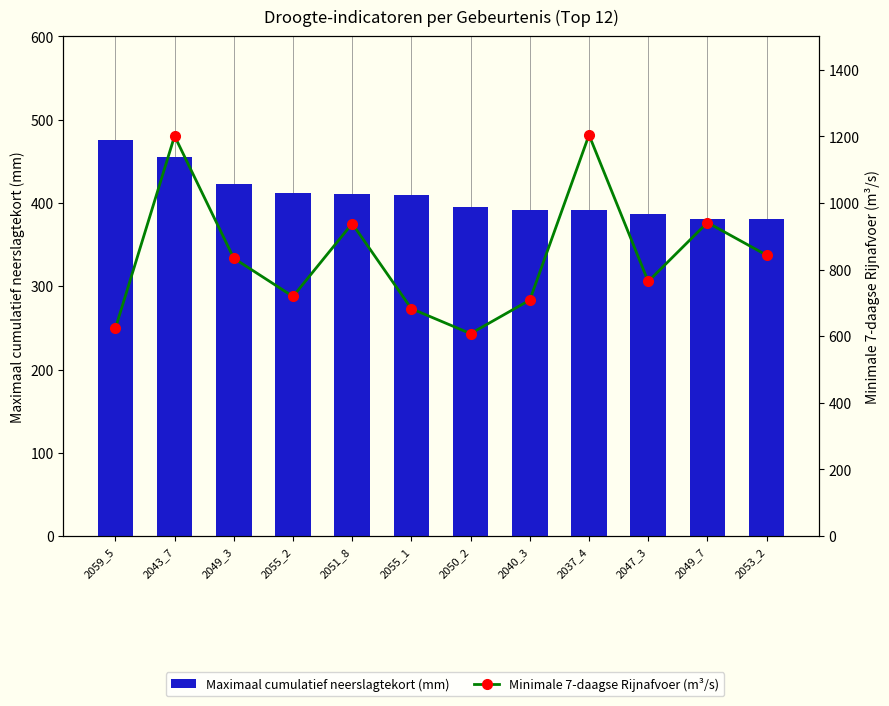

At 2043_7, list the series in order from smallest to largest.

Maximaal cumulatief neerslagtekort (mm), Minimale 7-daagse Rijnafvoer (m³/s)